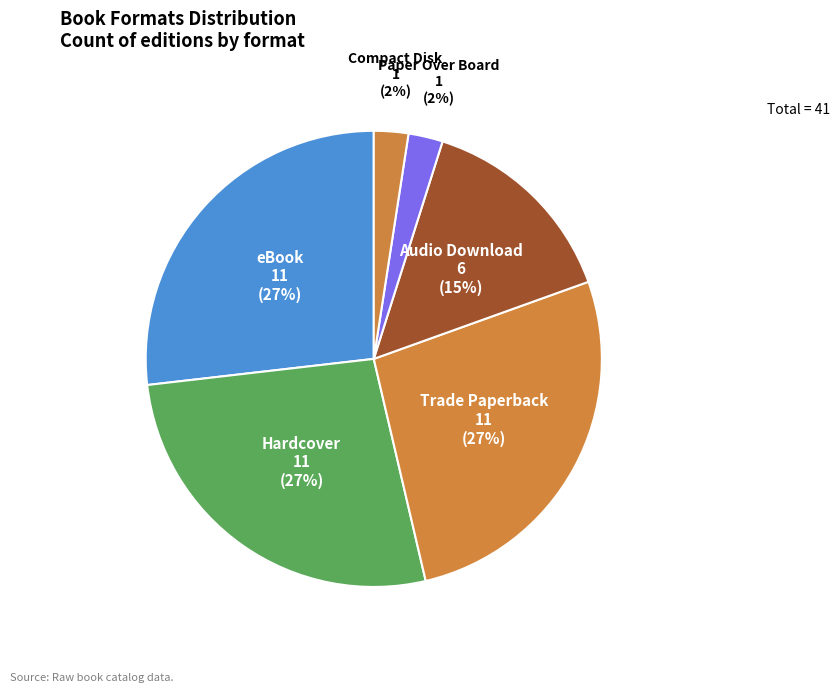

Is Paper Over Board the majority of the pie?

No